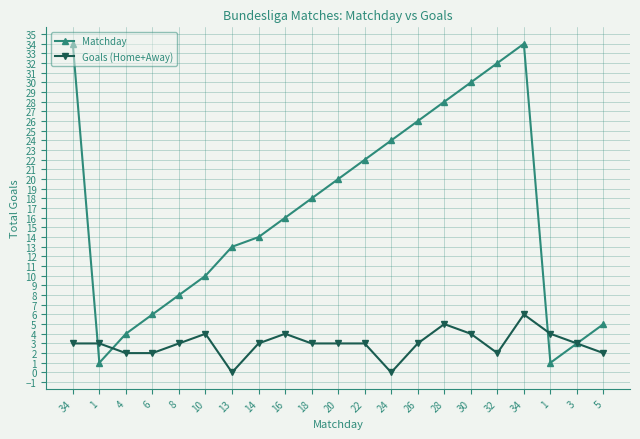

How many distinct data groups are displayed?

2